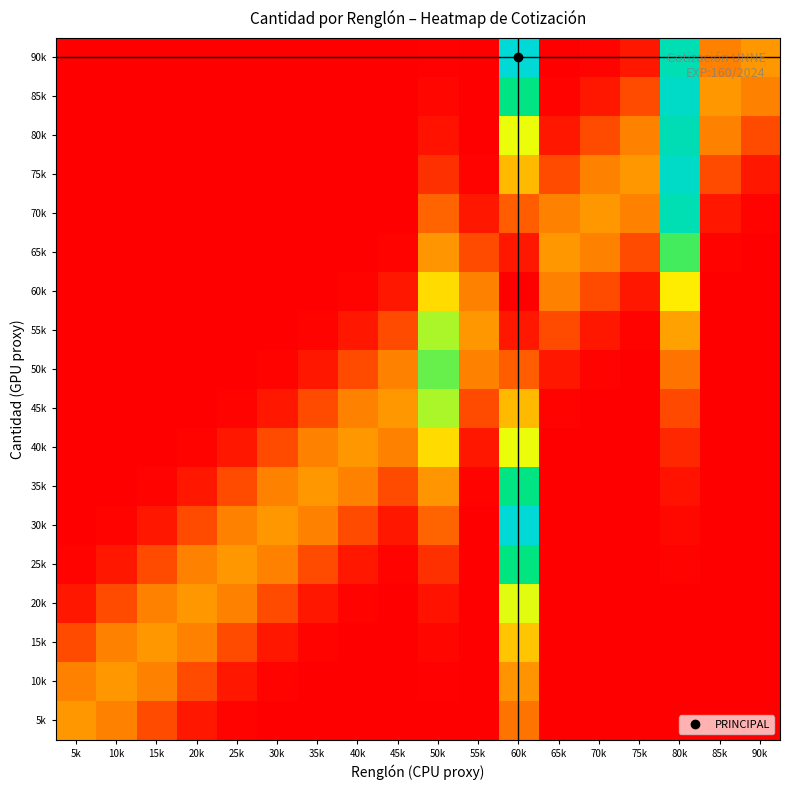

Which category has the lowest value across all series?

90k